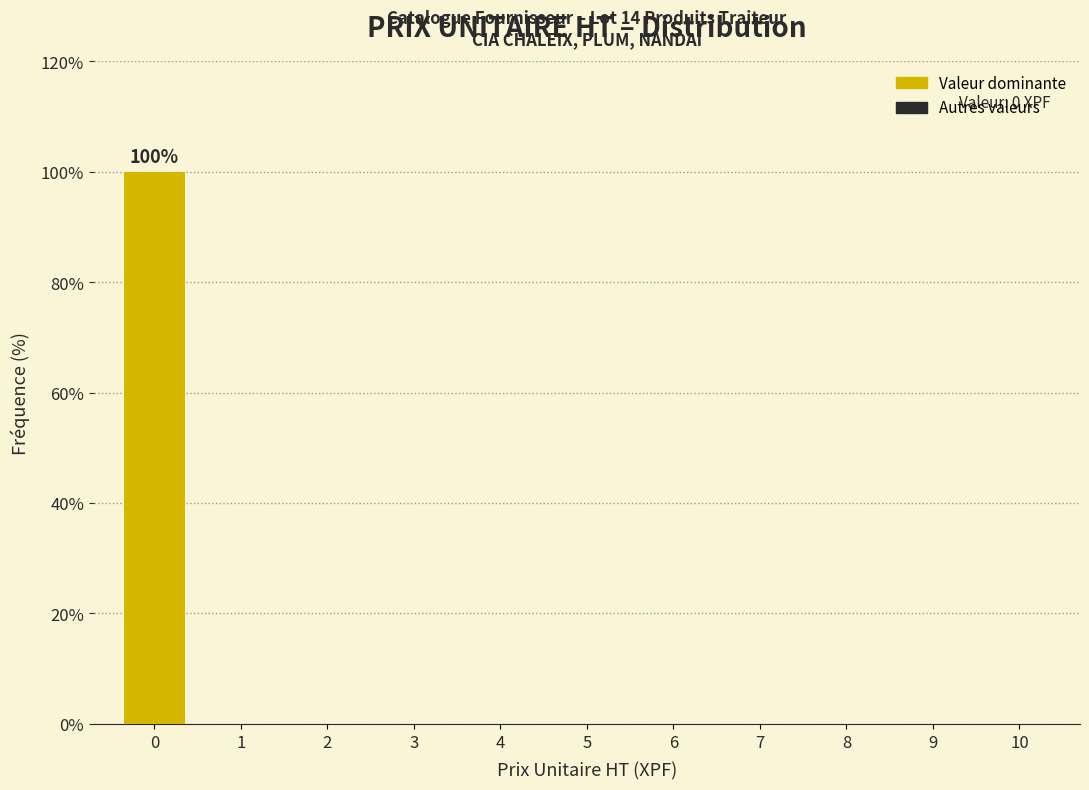

Reading left to right, extract all data points from this chart.

0=100	1=0	2=0	3=0	4=0	5=0	6=0	7=0	8=0	9=0	10=0